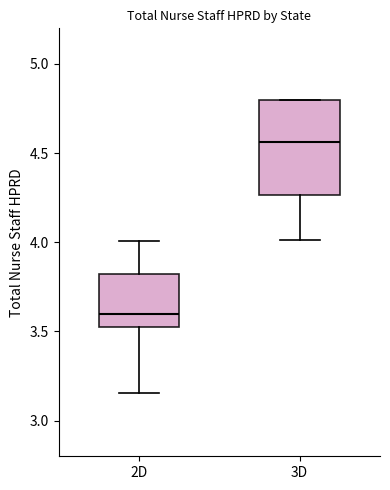

Which box has the highest median line?

3D